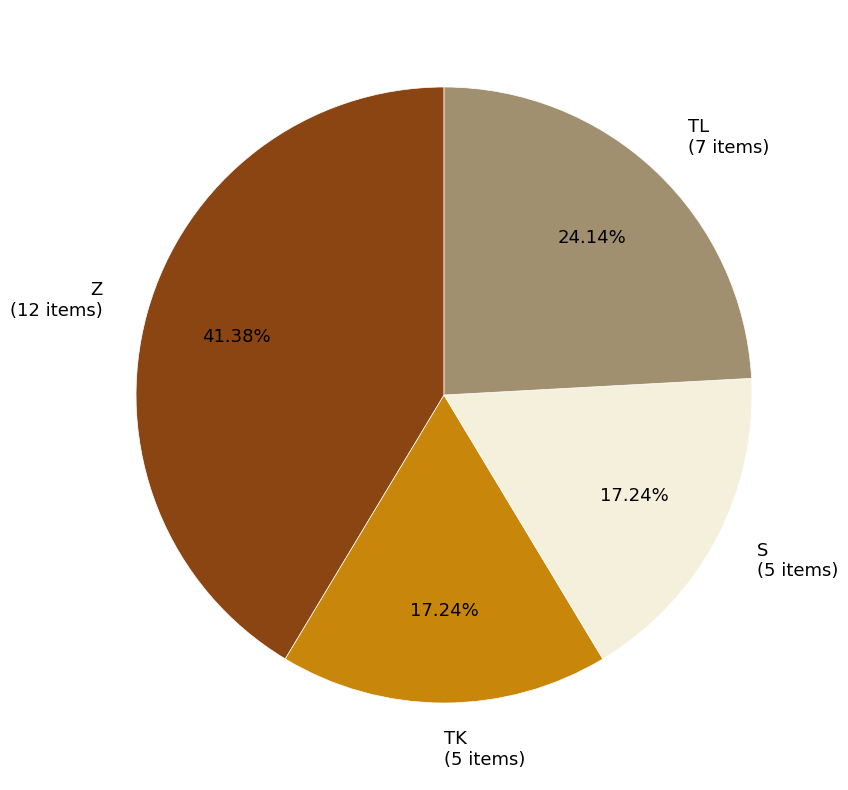

To the nearest percent, what portion does TK represent?

17%